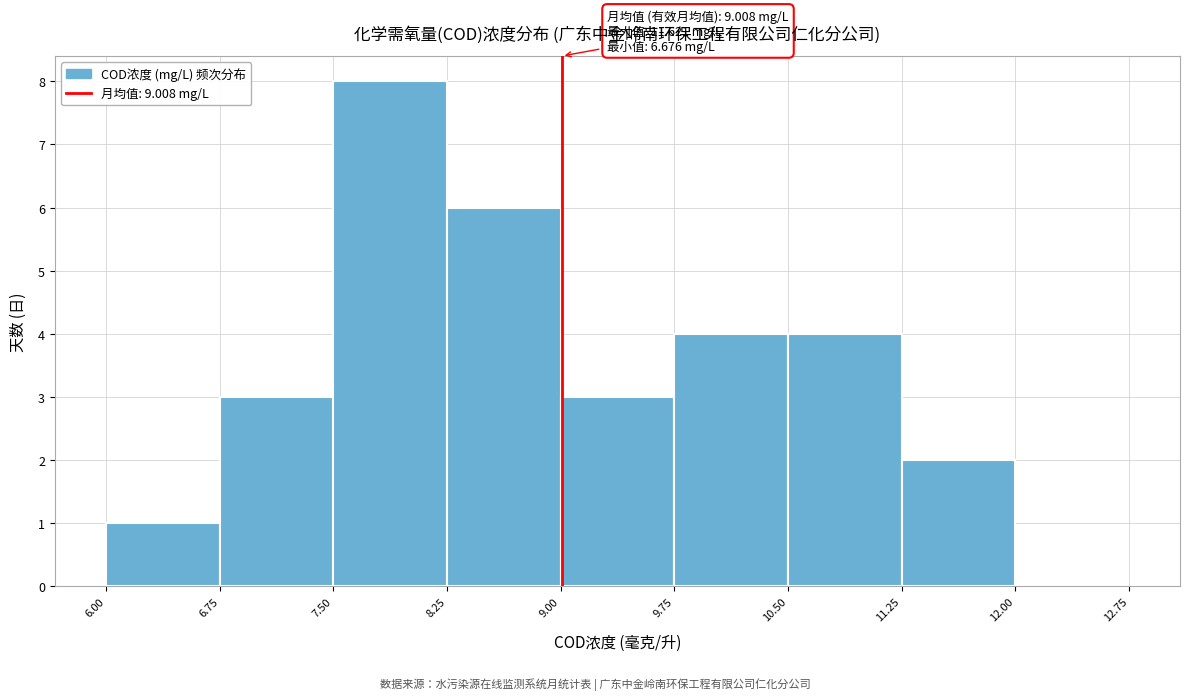

Which range on the x-axis has the tallest bar?

7.50 to 8.25